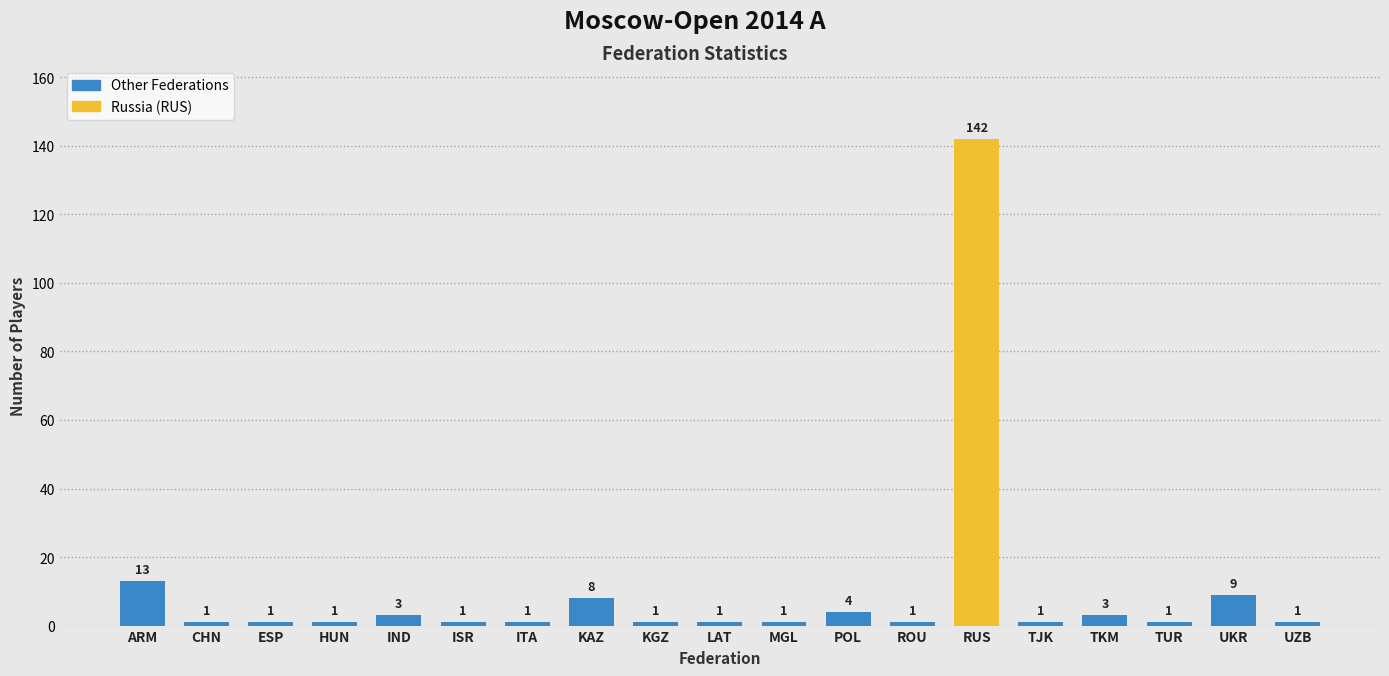

What is the minimum value shown in the chart?

1